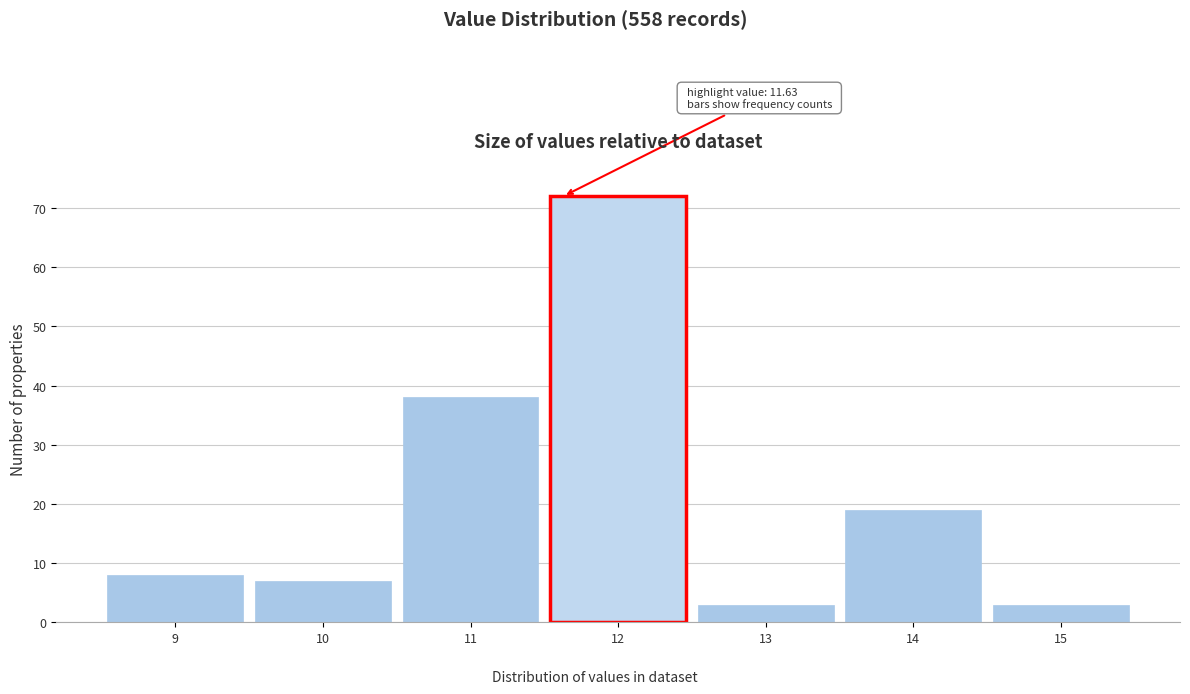

Over which range of the x-axis is the bar tallest?

11.5 to 12.5